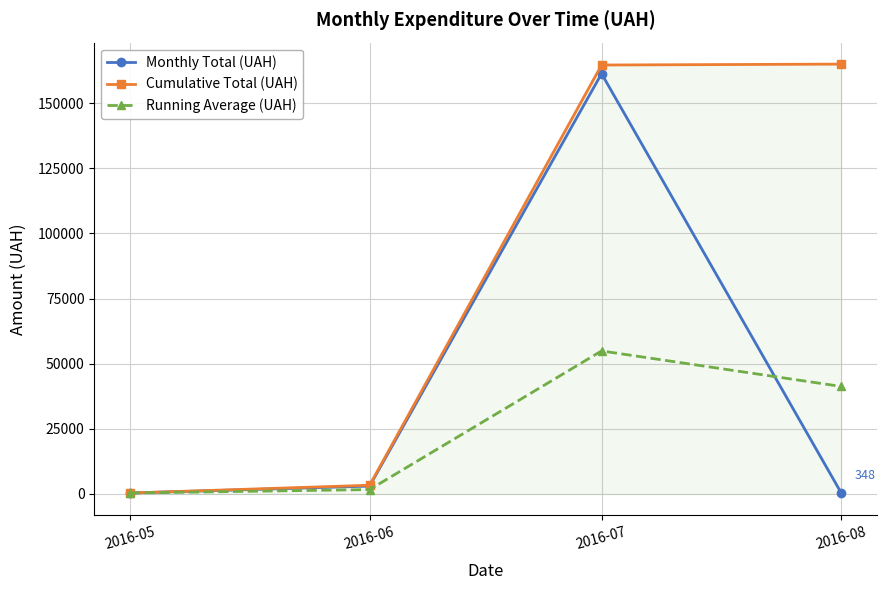

Count the number of categories in the chart.

4